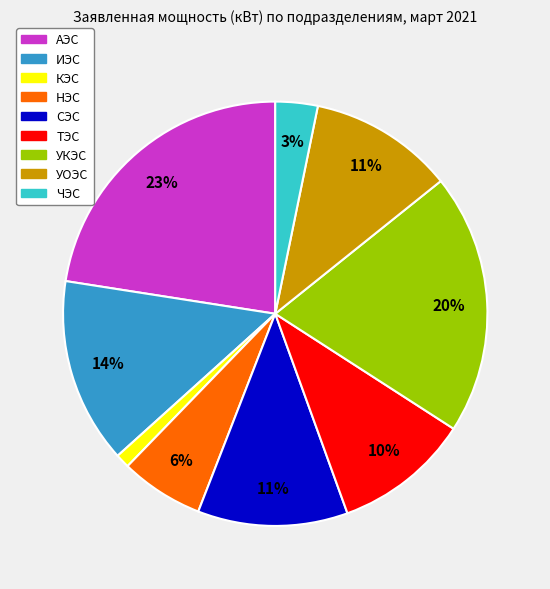

To the nearest percent, what portion does НЭС represent?

6%